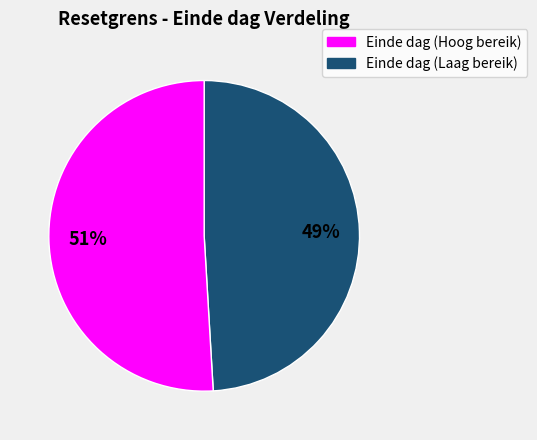

Rank the categories by value from highest to lowest.

Einde dag (Laag bereik), Einde dag (Hoog bereik)